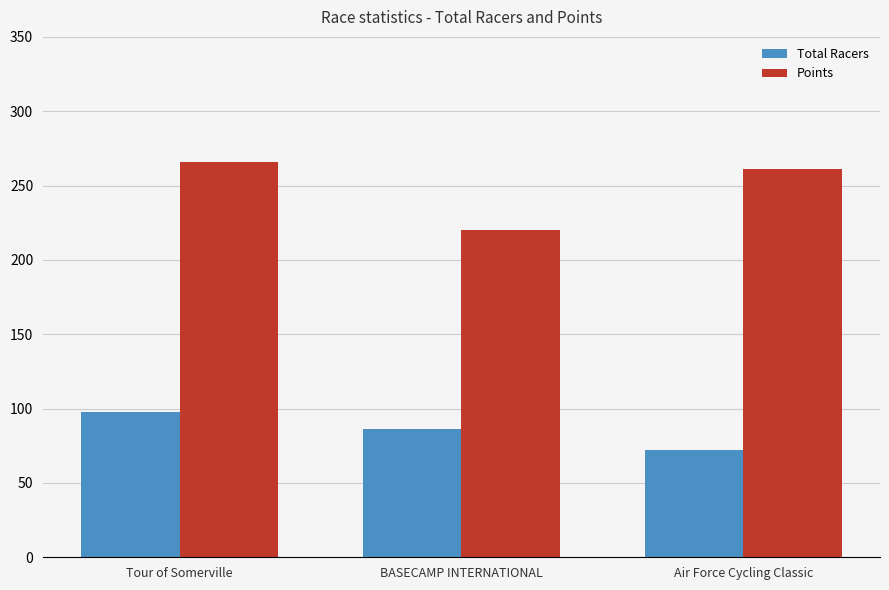

What is the sum of all Points values?

747.6